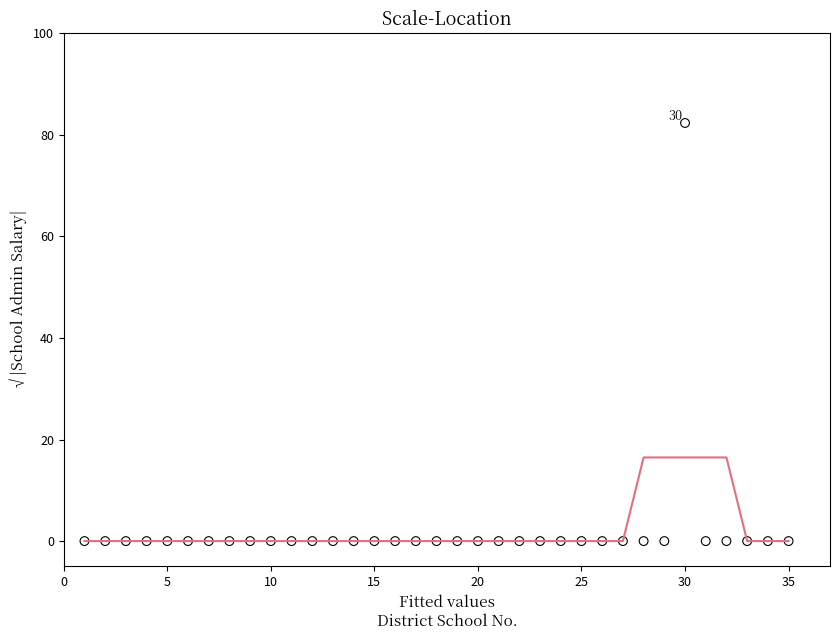

What is the range of X values (max minus min)?

34.0